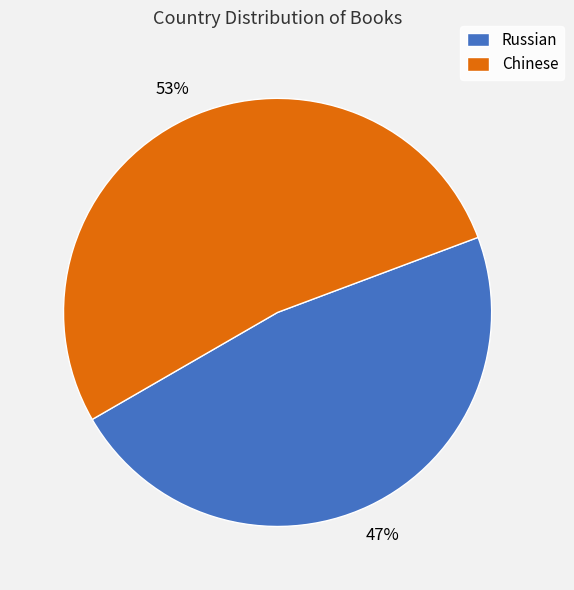

Is the sum of Chinese and Russian greater than half?

Yes